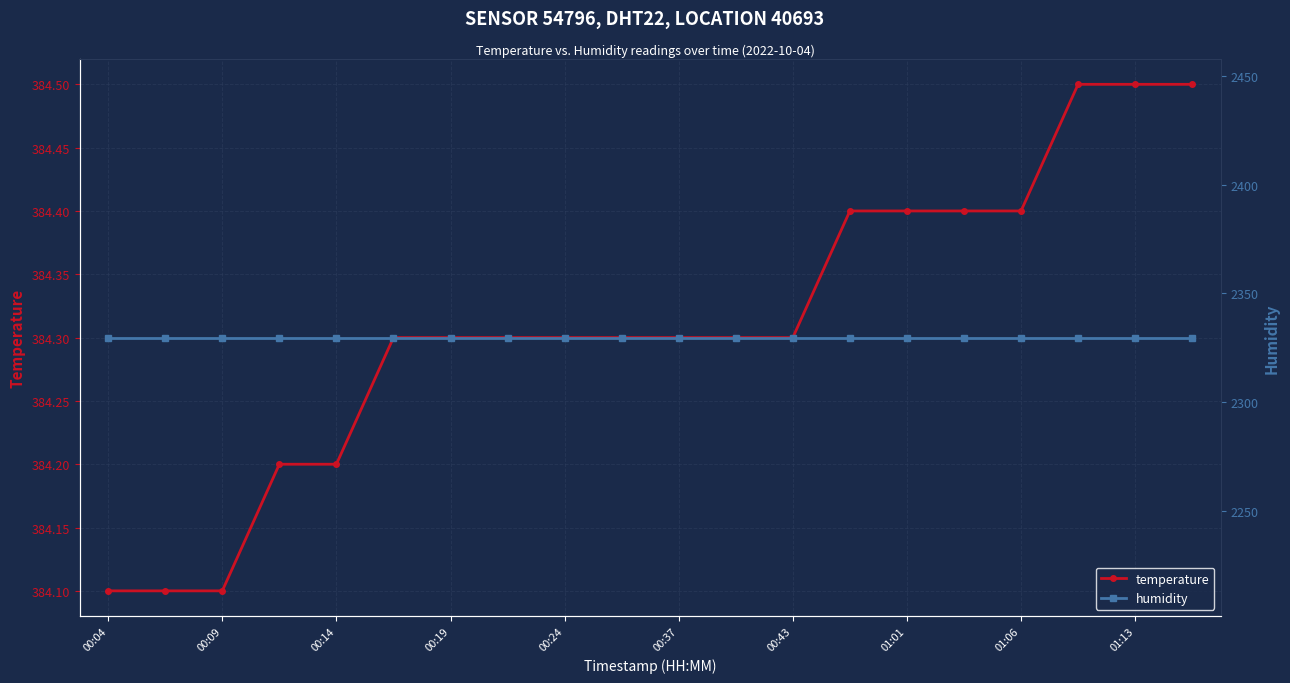

At which category is the sum across all series the highest?

17